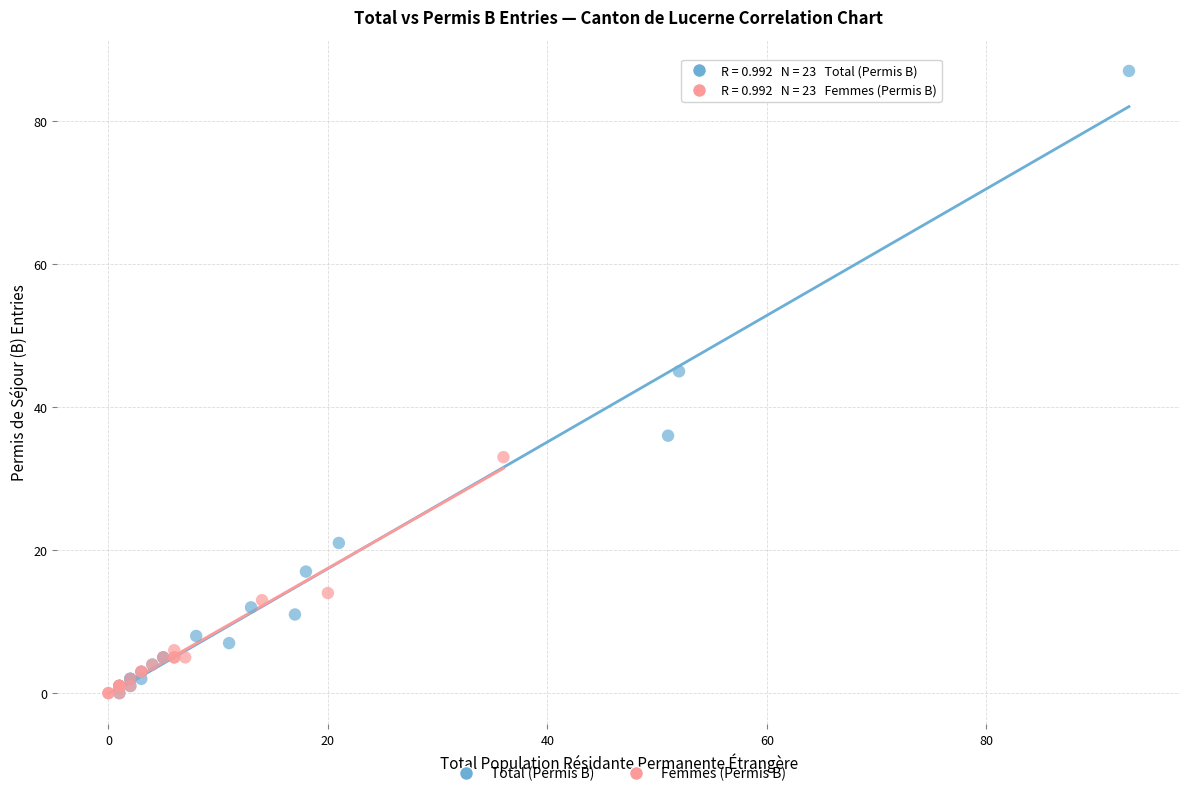

Which series contains the highest Y value?

Total (Permis B)